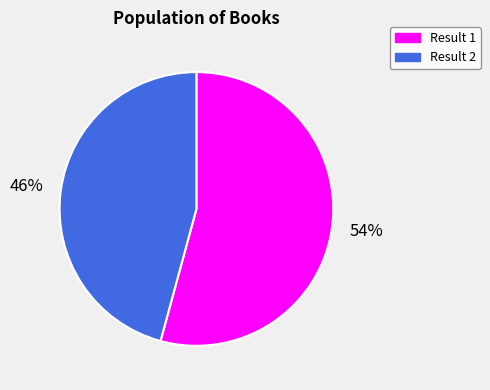

Does any single category account for the majority?

Yes